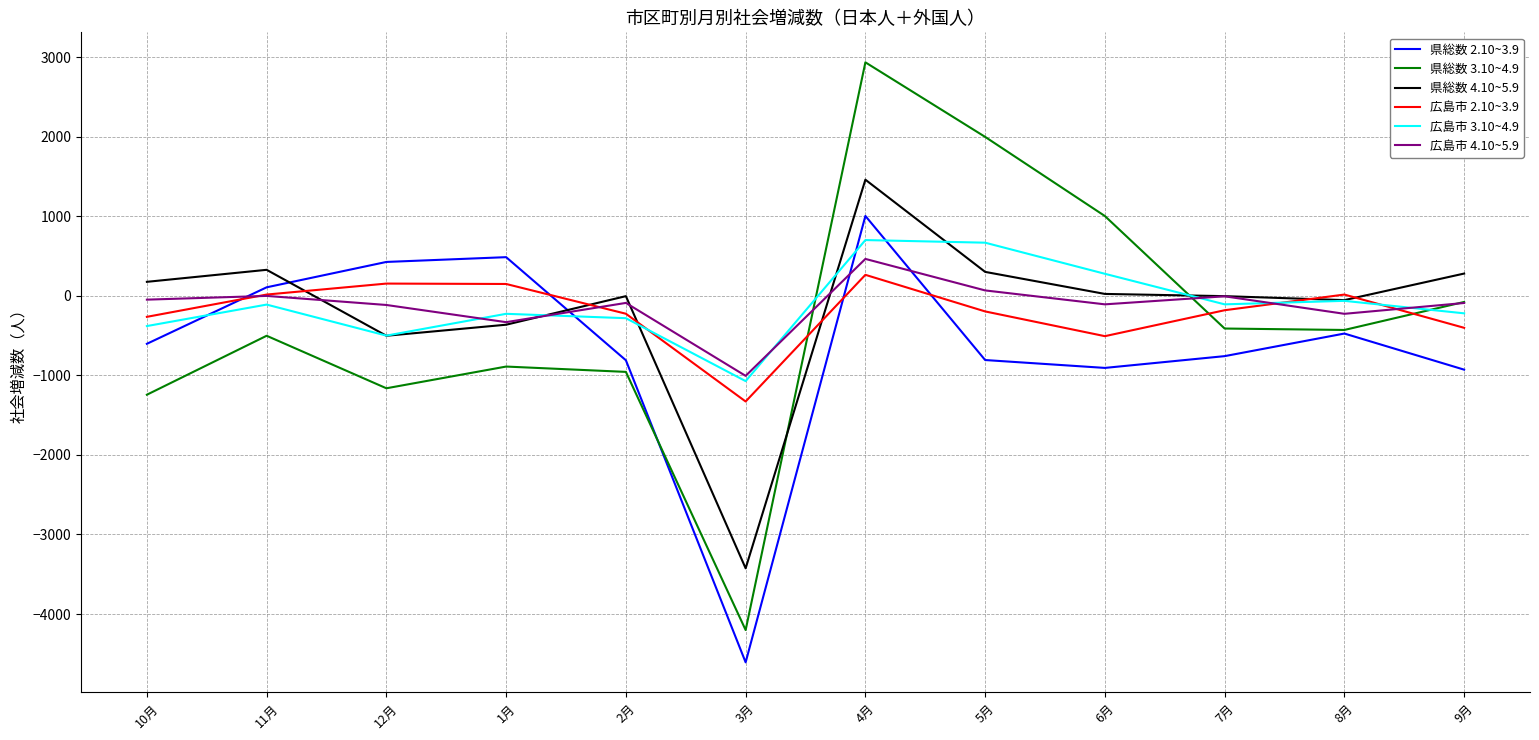

What position from the left is 12月?

3